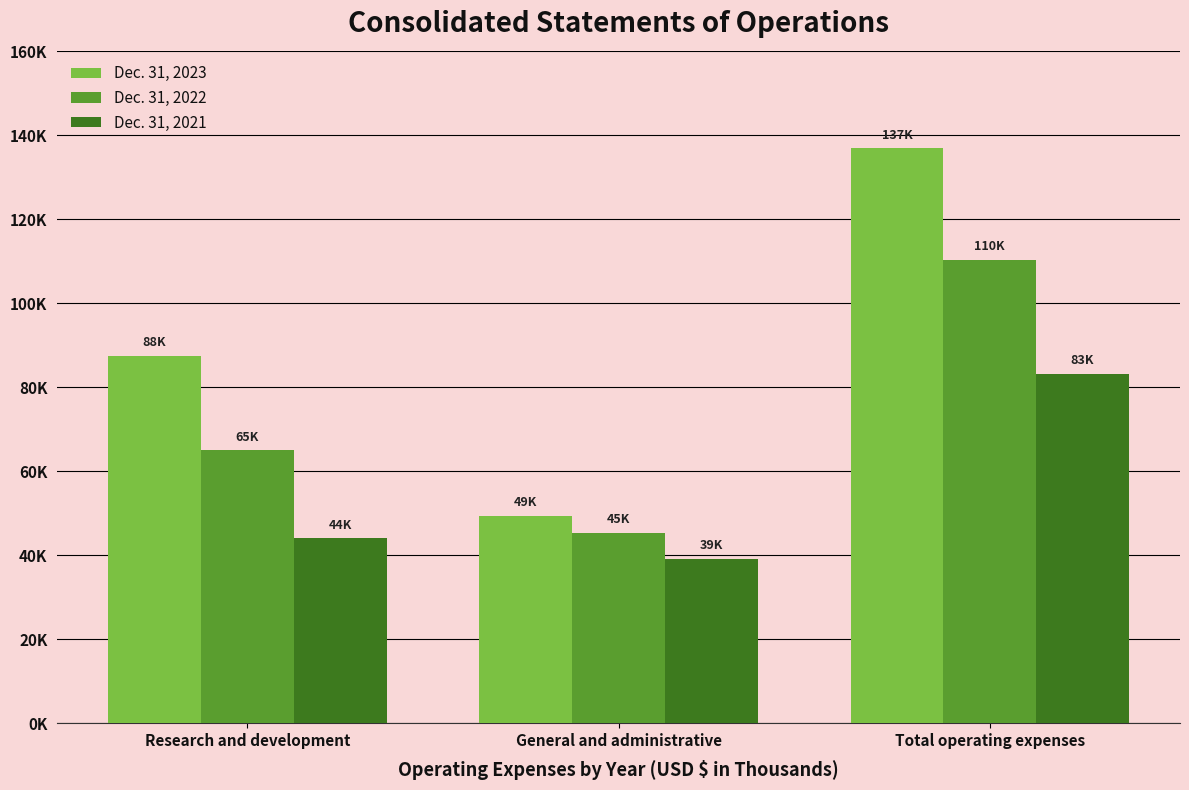

Reading left to right, what are all the values shown in this chart?

Dec. 31, 2023: 87518	49401	136919
Dec. 31, 2022: 65053	45350	110403
Dec. 31, 2021: 44027	39194	83221